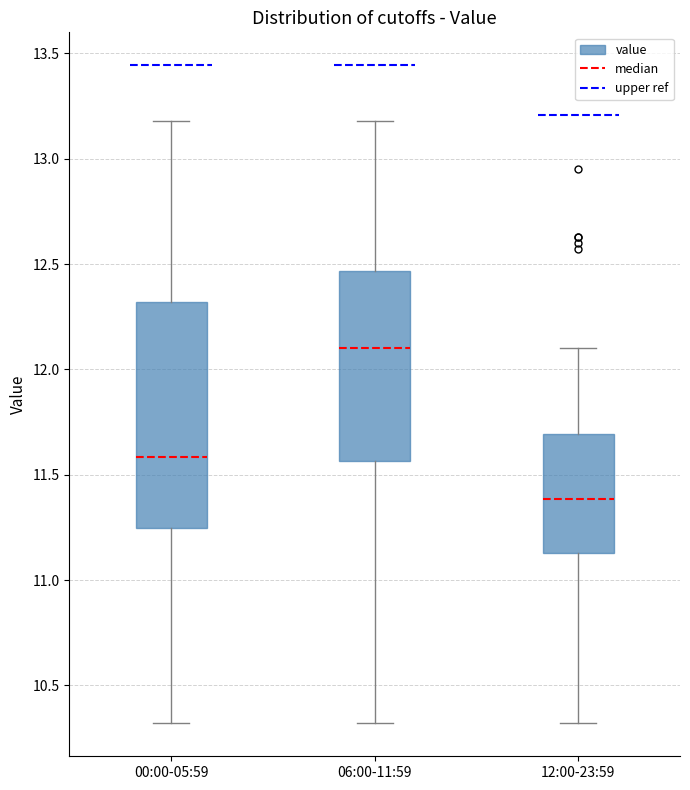

Reading left to right, transcribe this box plot: for each box, give where its median line is, the range the box spans, and where its two whiskers end, as read against the y-axis. The values are not printed on the chart, so give them approximately, as read against the axis.

00:00-05:59: median 11.60, box 11.25 to 12.30, whiskers 10.30 to 13.20
06:00-11:59: median 12.10, box 11.55 to 12.45, whiskers 10.30 to 13.20
12:00-23:59: median 11.40, box 11.15 to 11.70, whiskers 10.30 to 12.10